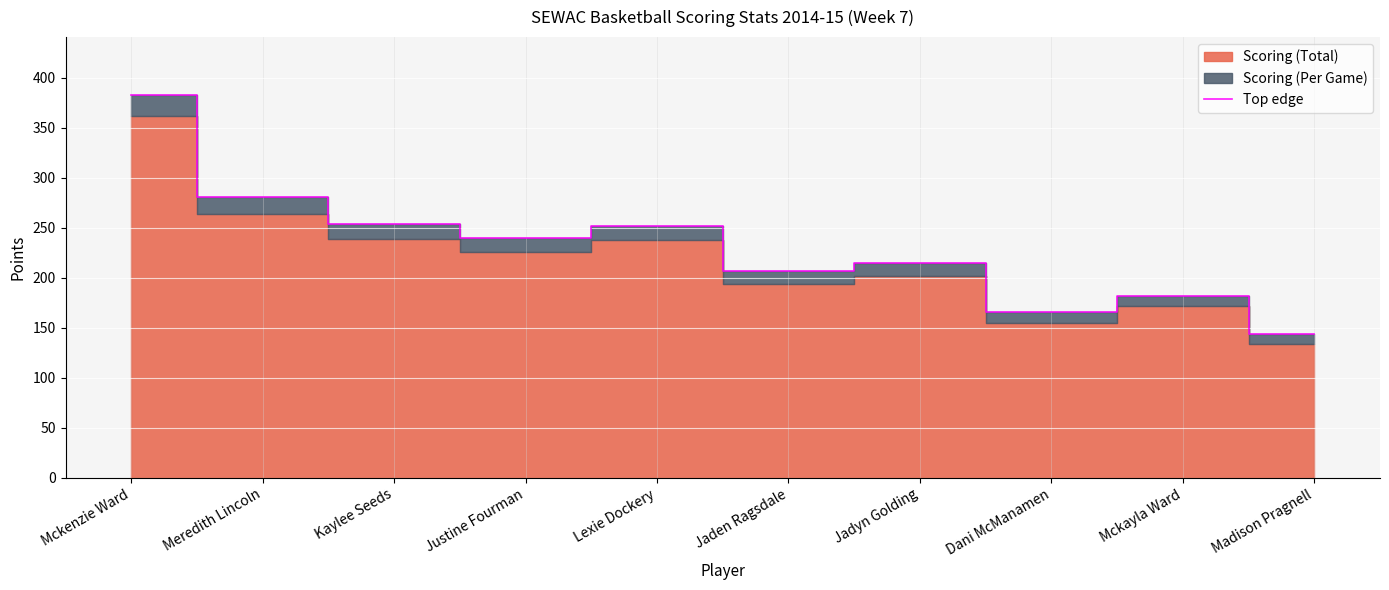

Rank the categories by value from lowest to highest.

Madison Pragnell, Dani McManamen, Mckayla Ward, Jaden Ragsdale, Jadyn Golding, Justine Fourman, Lexie Dockery, Kaylee Seeds, Meredith Lincoln, Mckenzie Ward